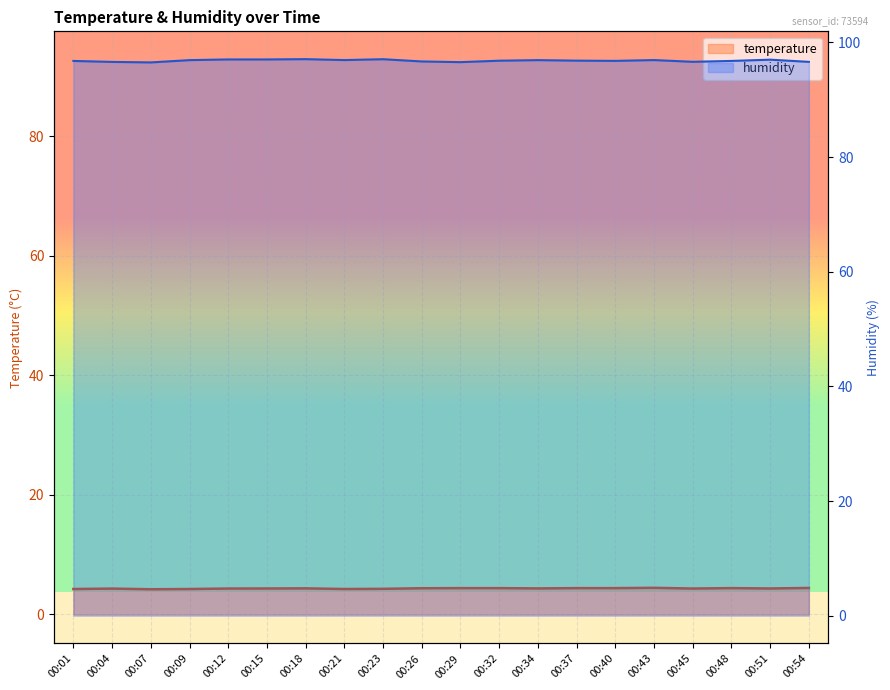

How many lines are shown in the chart?

2